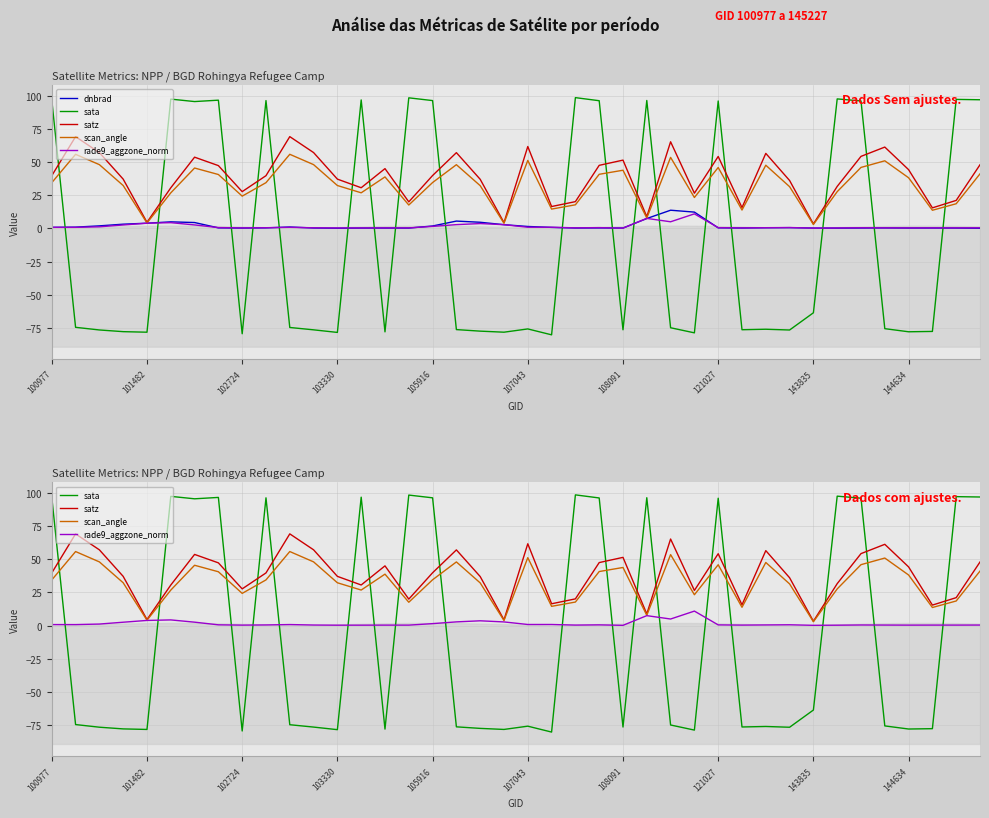

True or false: dnbrad and sata cross at least once.

True